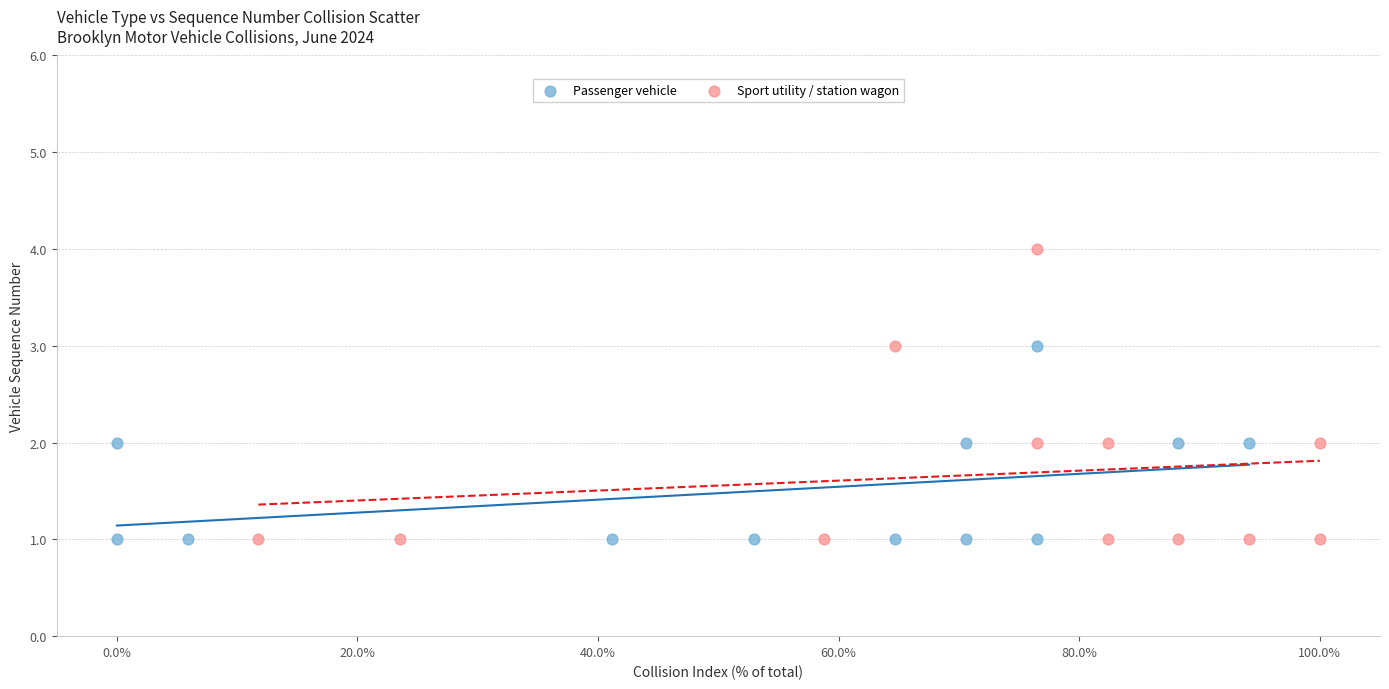

Which series reaches the maximum Y coordinate?

Sport utility / station wagon